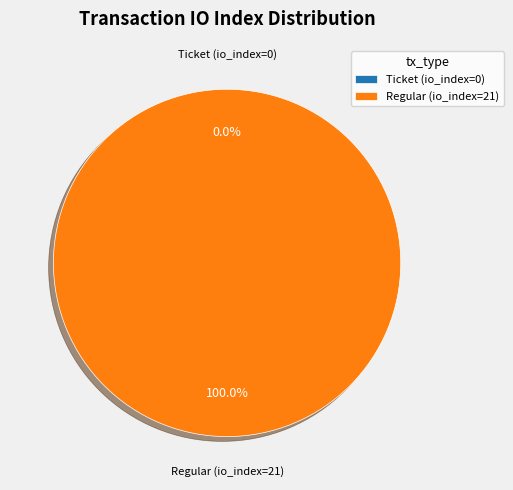

To the nearest percent, what is the combined percentage of Ticket (io_index=0) and Regular (io_index=21)?

100%